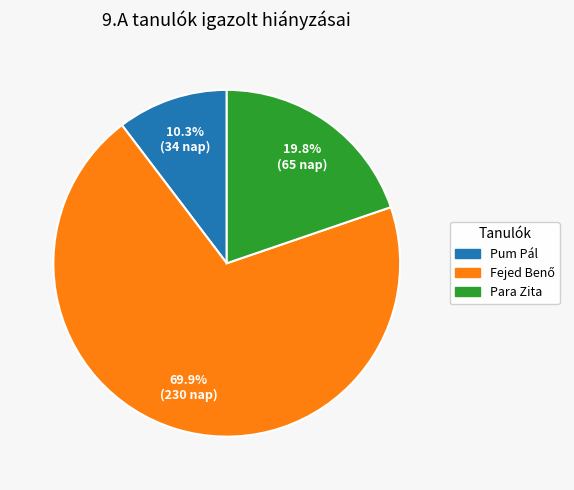

What is the smallest slice in the pie chart?

Pum Pál